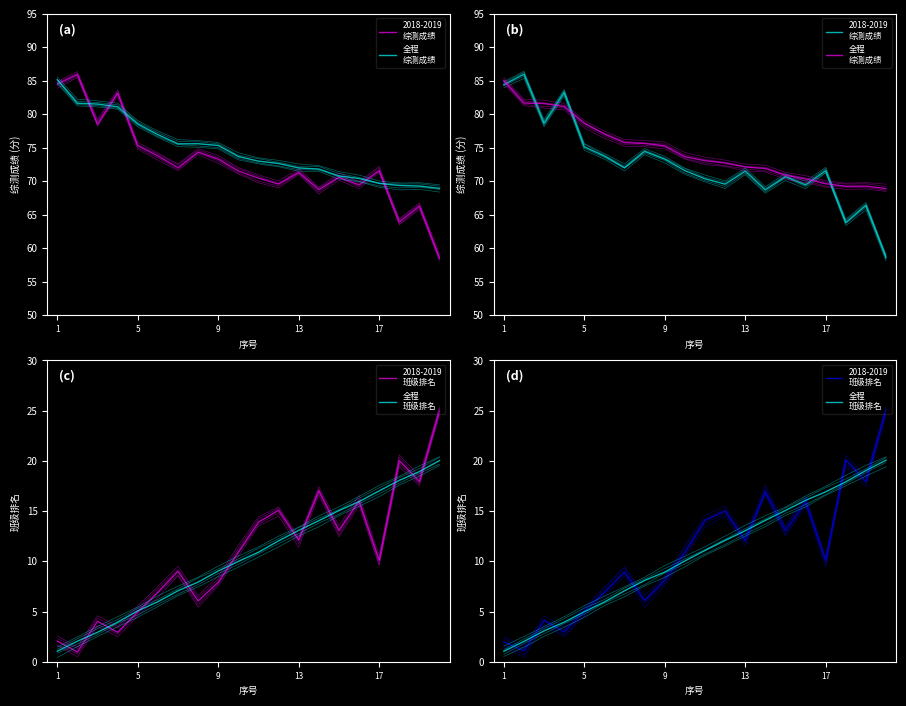

What is the total value across all series at 15?

171.8